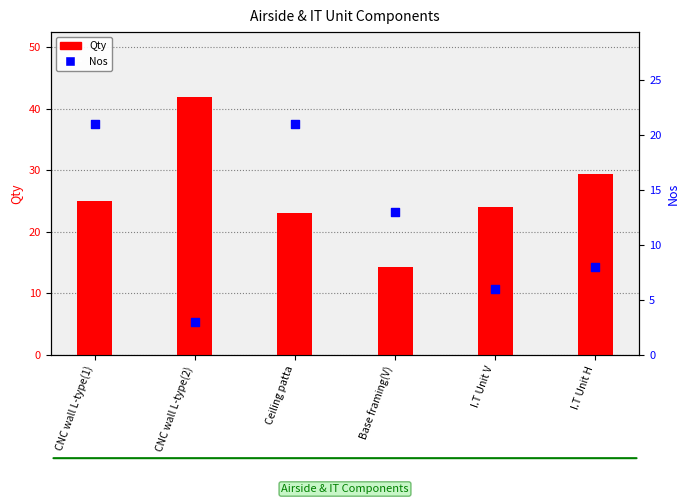

Which series reaches the maximum Y coordinate?

Qty